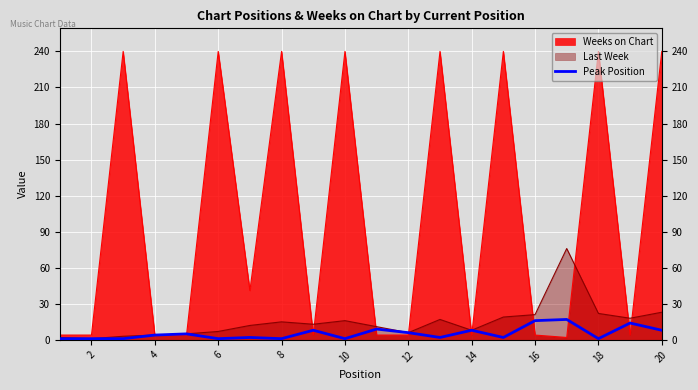

True or false: Weeks on Chart has a value of 240 at 6.

True